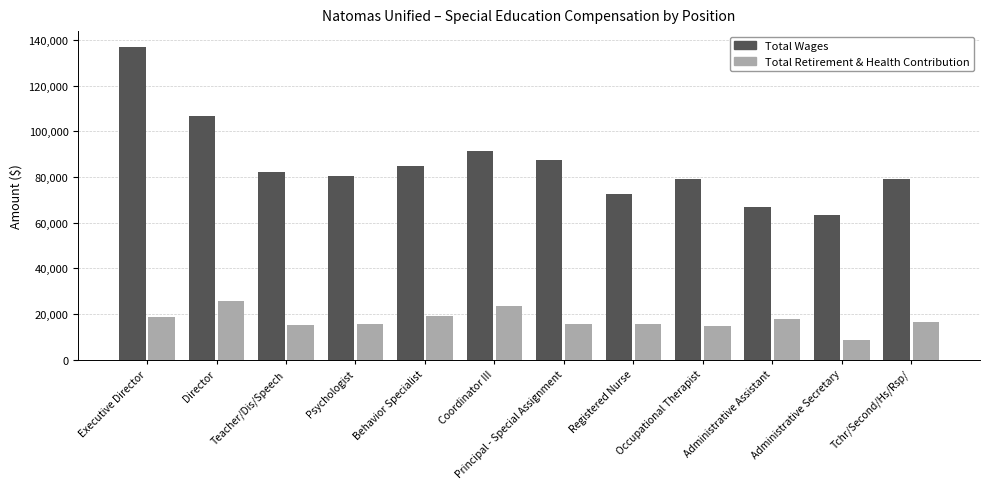

True or false: Total Wages has a value of 63401 at Administrative Secretary.

True